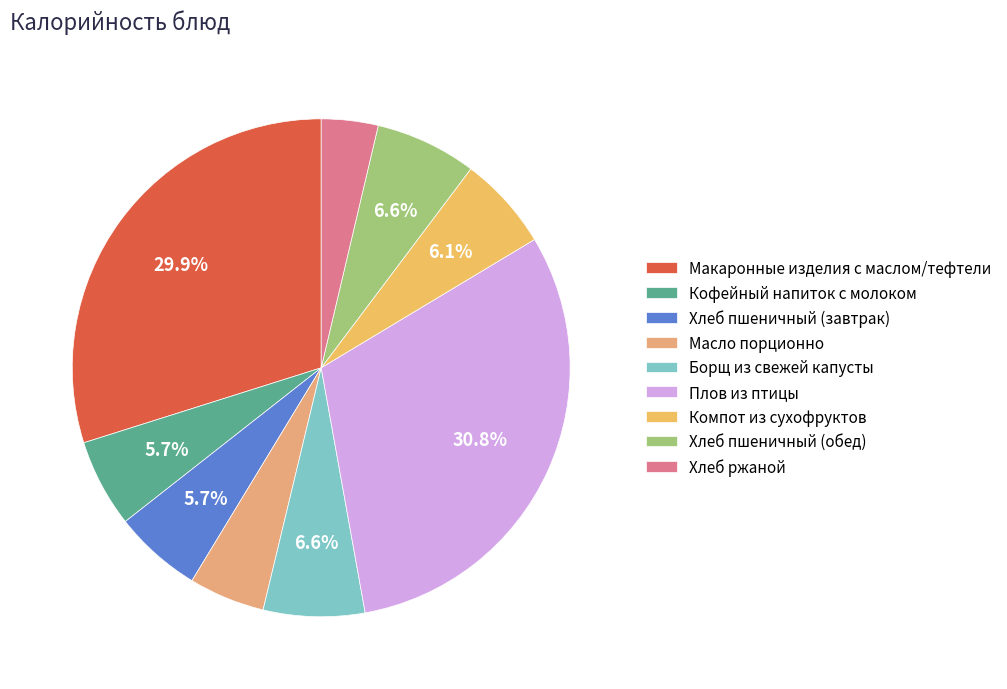

Is it true that Плов из птицы is 18% of the pie?

False